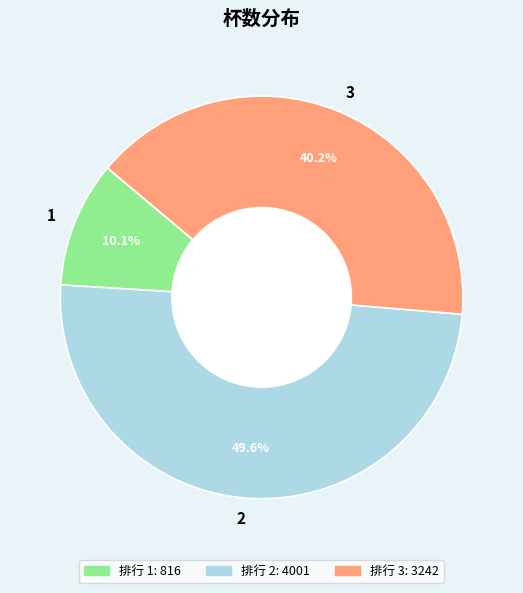

What percentage do 2 and 1 together represent?

59.8%